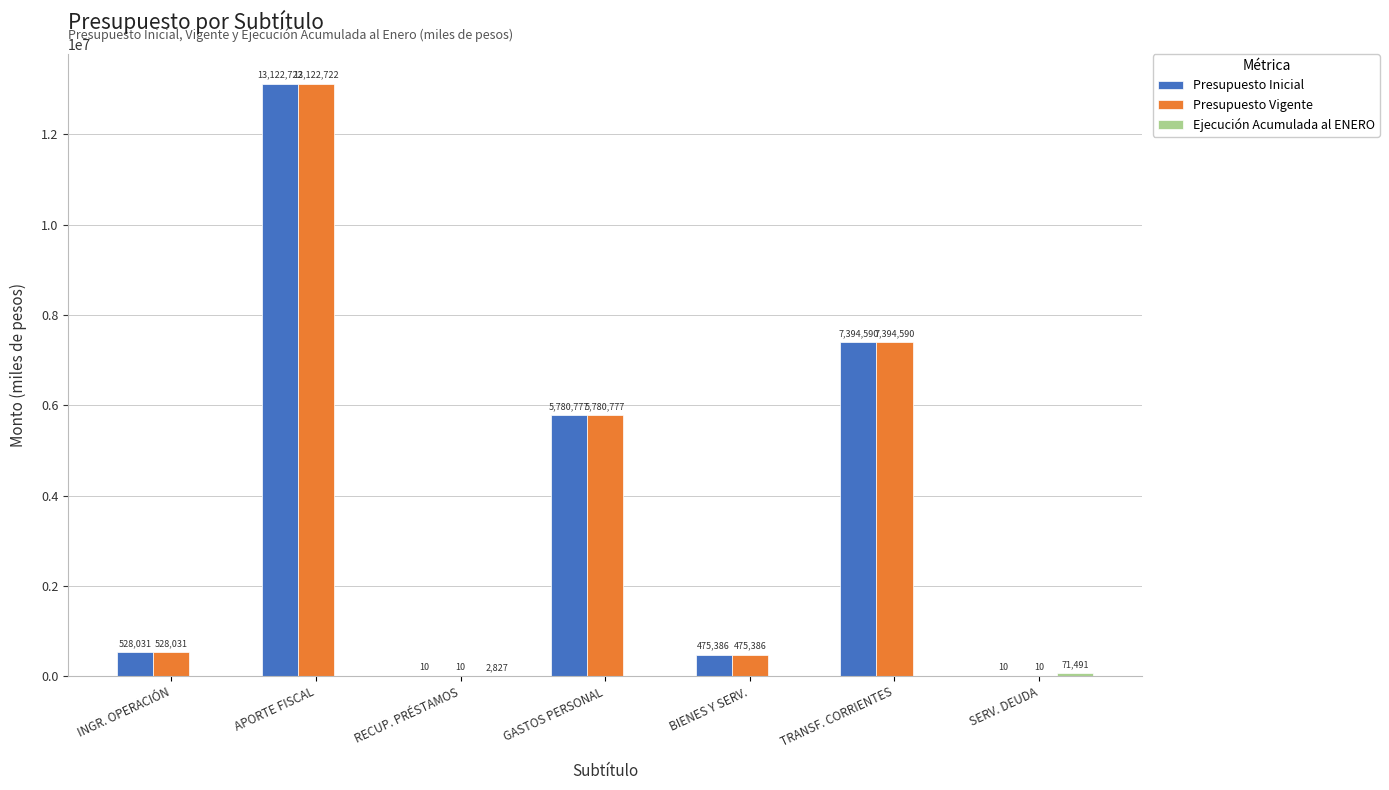

Are the bars horizontal?

No